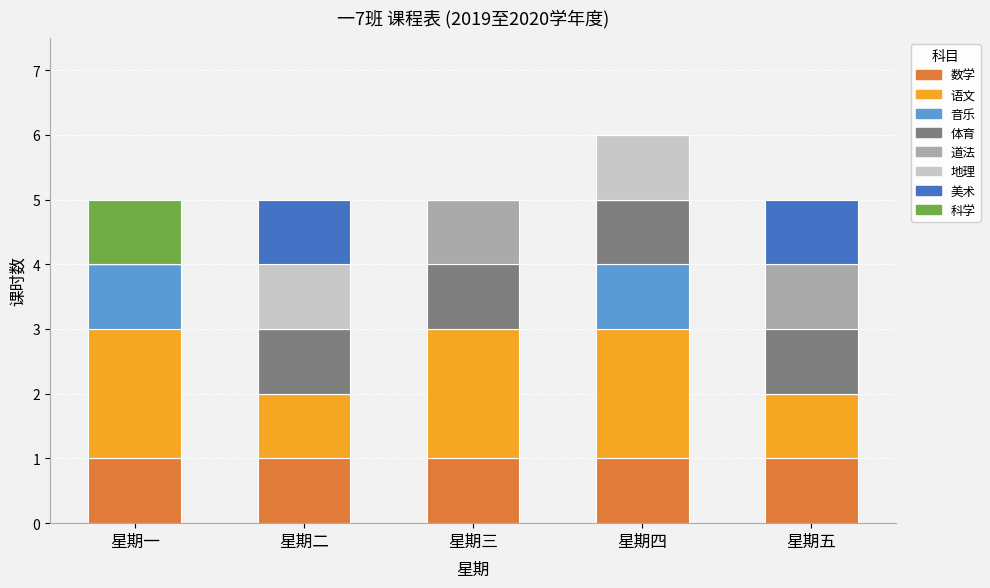

What is the total value across all series at 星期五?

5